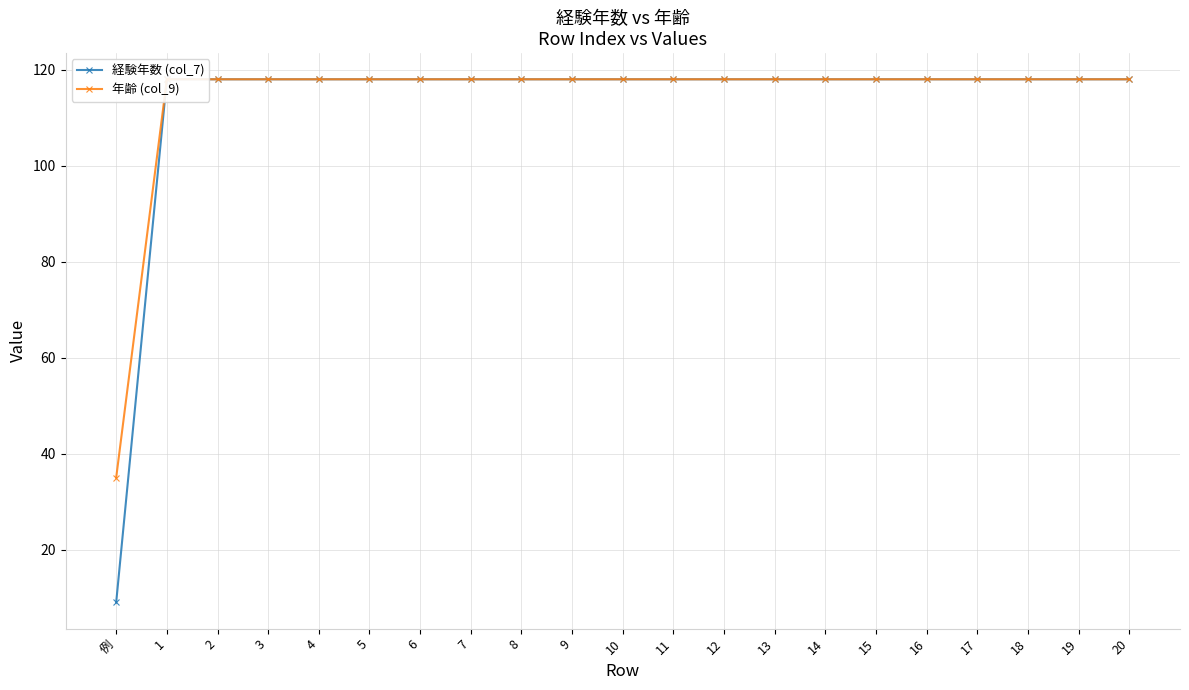

What is the total value across all series at 6?

236